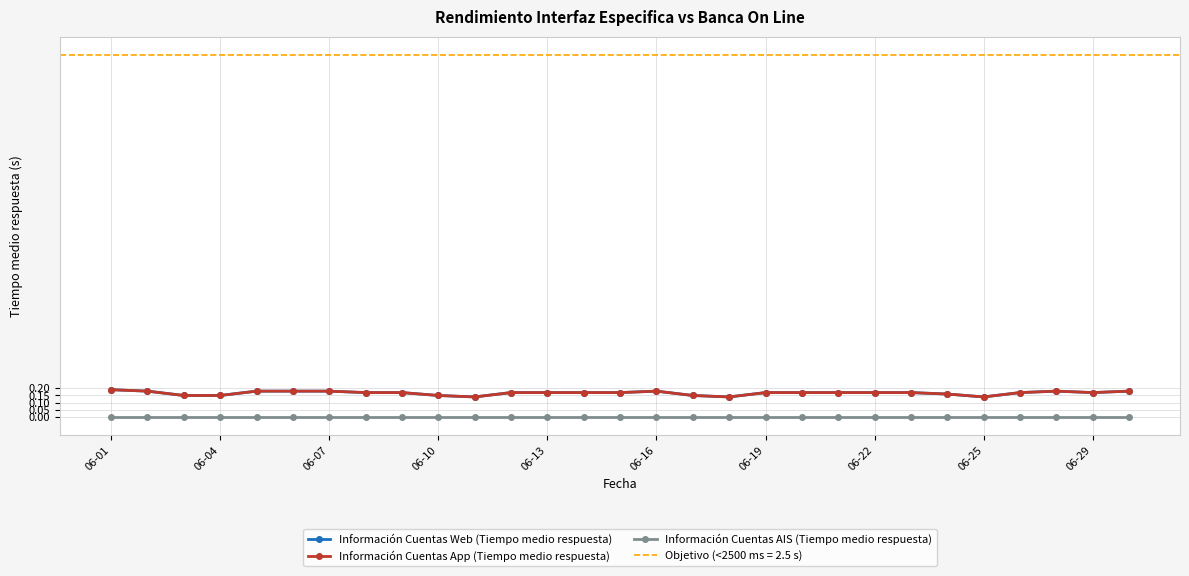

Rank the series by their maximum value, from highest to lowest.

Información Cuentas Web (Tiempo medio respuesta), Información Cuentas App (Tiempo medio respuesta), Información Cuentas AIS (Tiempo medio respuesta)